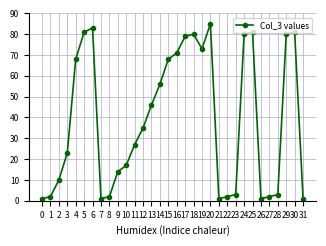

Is it true that the value at 6 is 18?

False